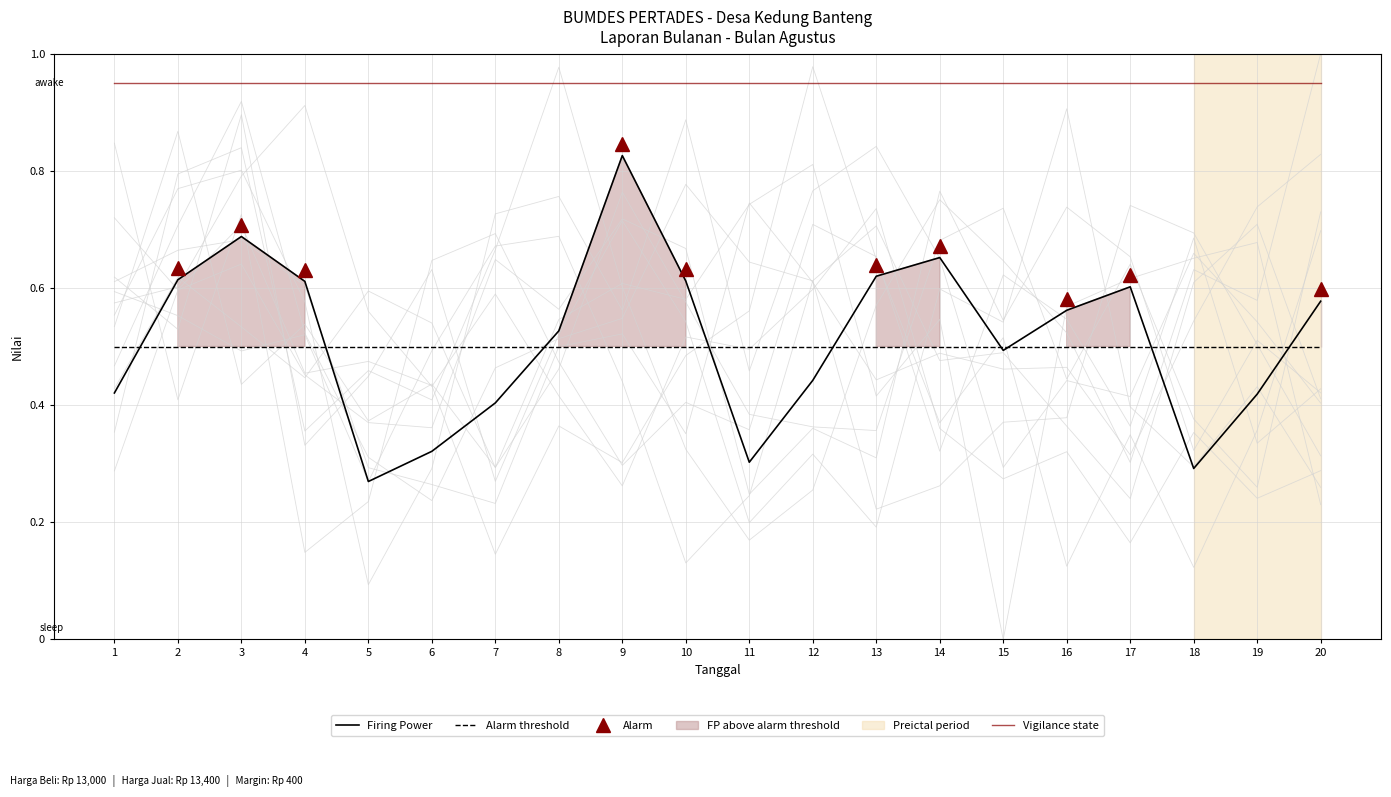

How many lines are shown in the chart?

3